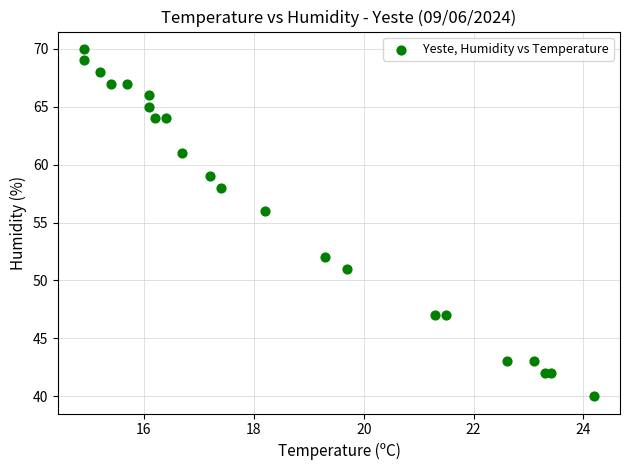

What Y value in the scatter plot is closest to 55?

56